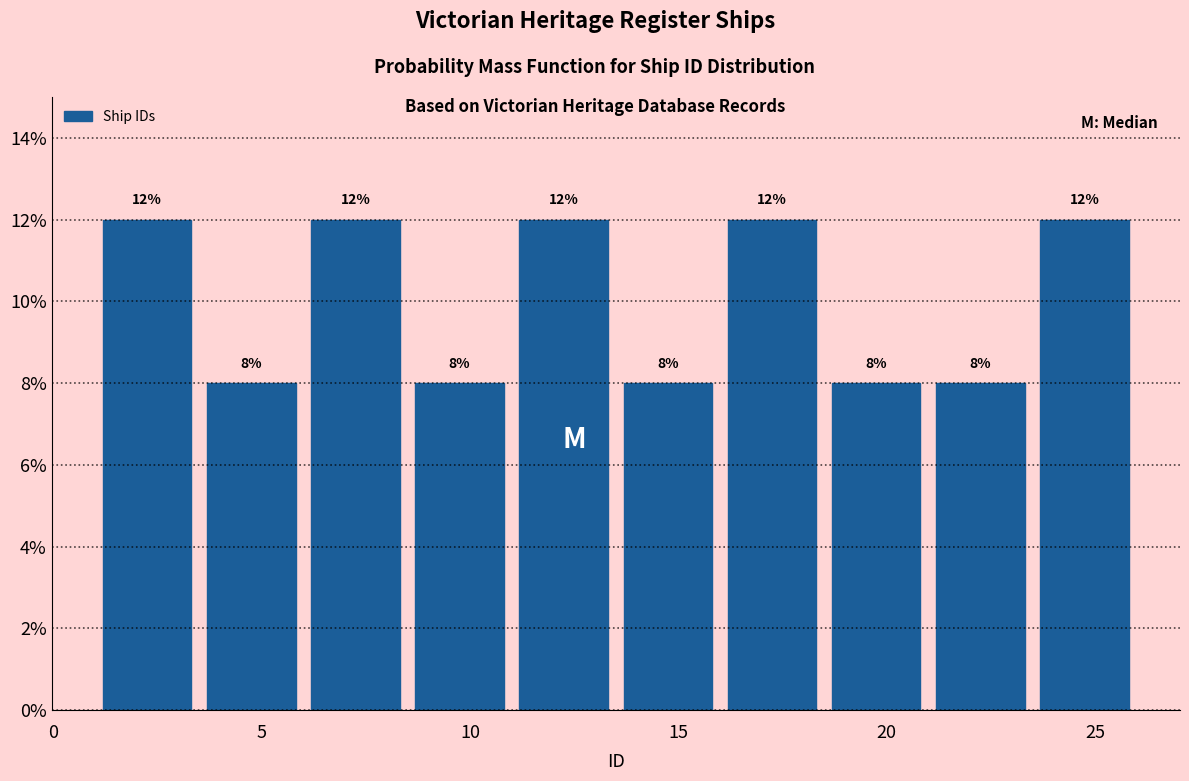

How tall is the bar that spans 13.5 to 16.0 on the x-axis?

8